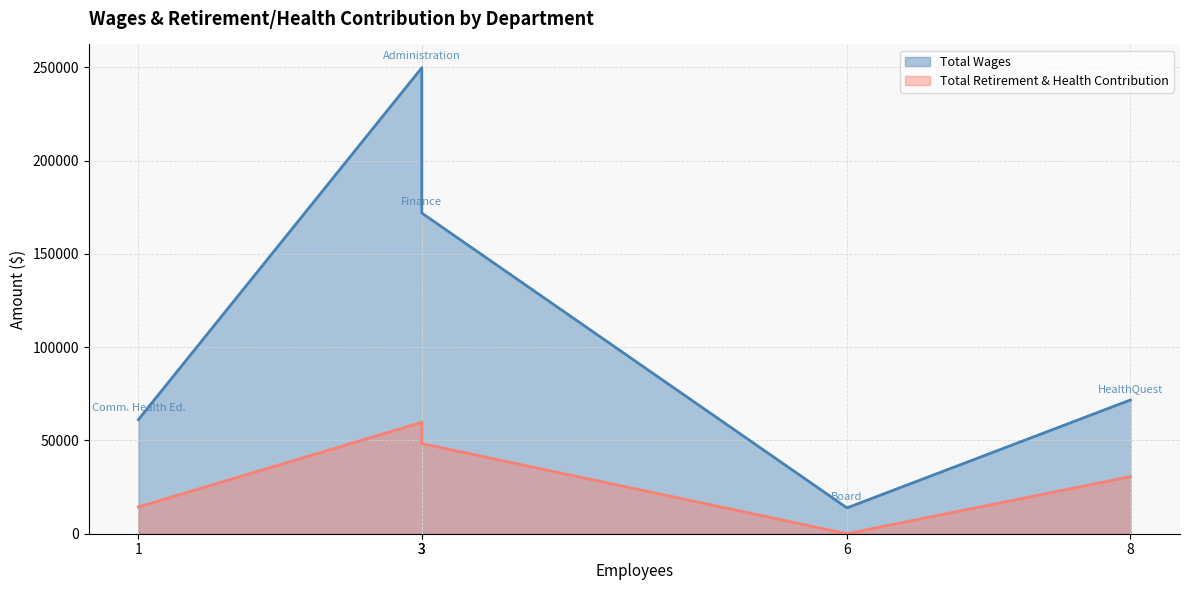

Rank the categories by Total Wages value from highest to lowest.

Administration, Finance, HealthQuest, Comm. Health Ed., Board